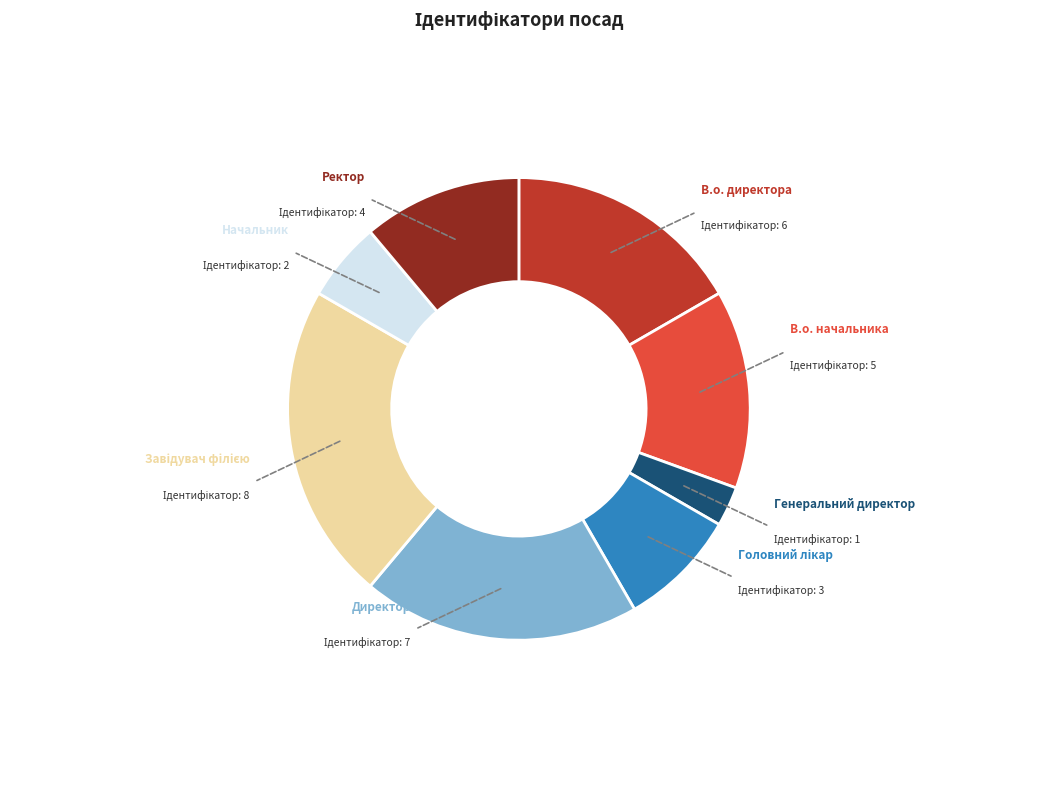

Does В.о. директора represent more than half of the total?

No